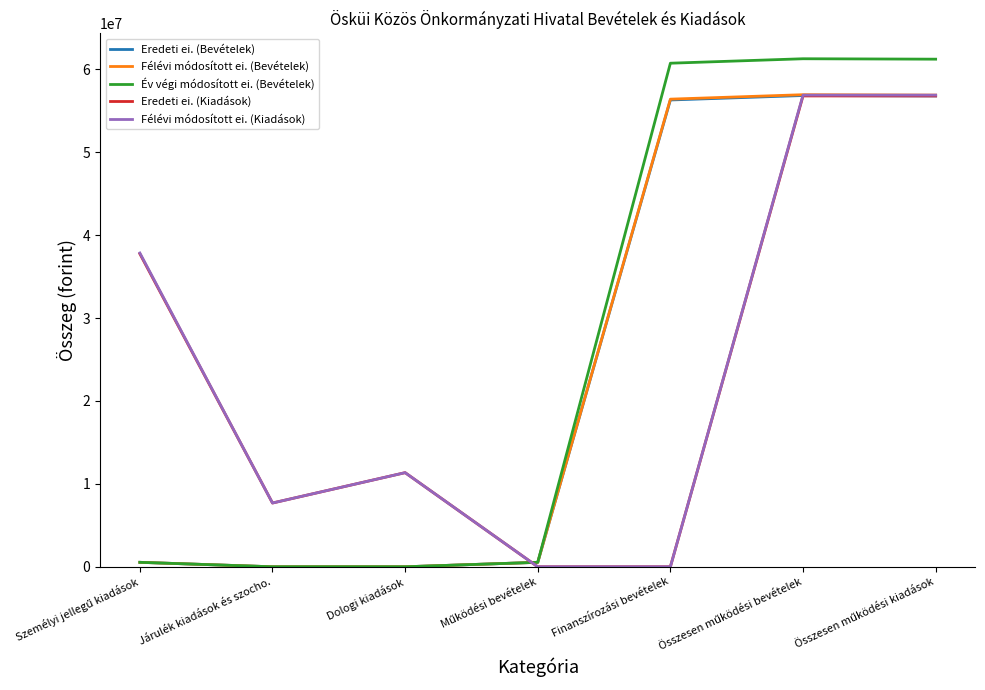

What is the maximum value for Félévi módosított ei. (Bevételek)?

56947837